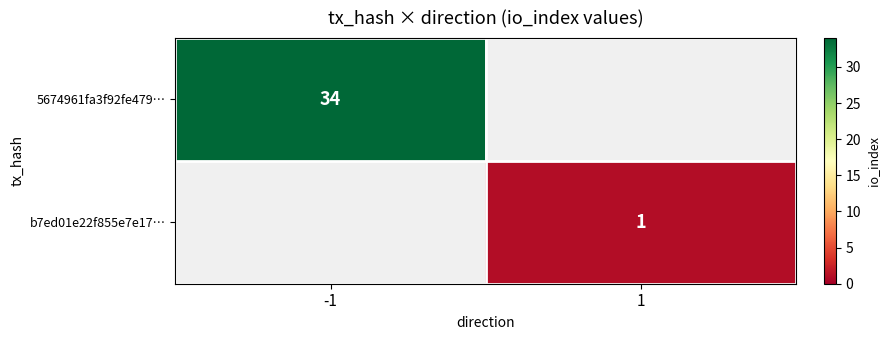

Is it true that b7ed01e22f855e7e17… equals 2 at 1?

False